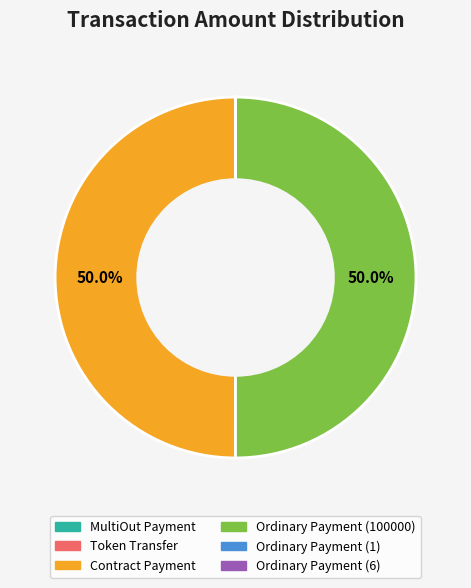

The MultiOut Payment slice represents 0% of the pie. True or false?

True